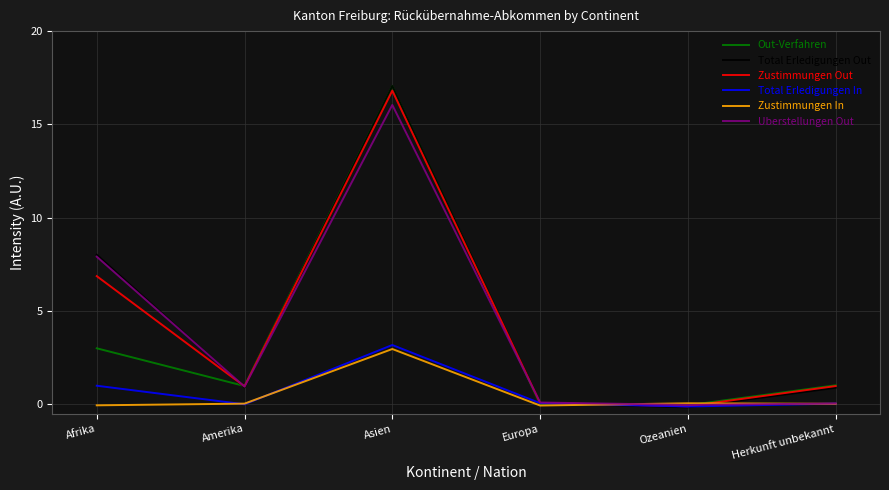

How many values in the Total Erledigungen Out series exceed 0?

5